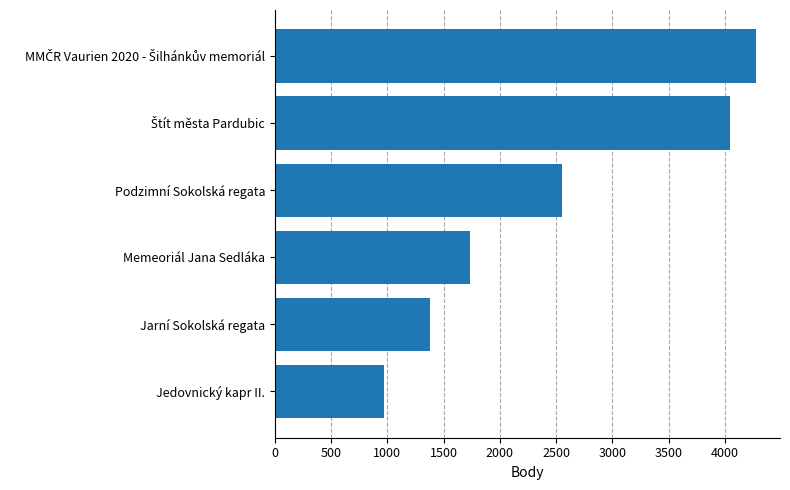

What is the value of the 3rd bar from the top?

2550